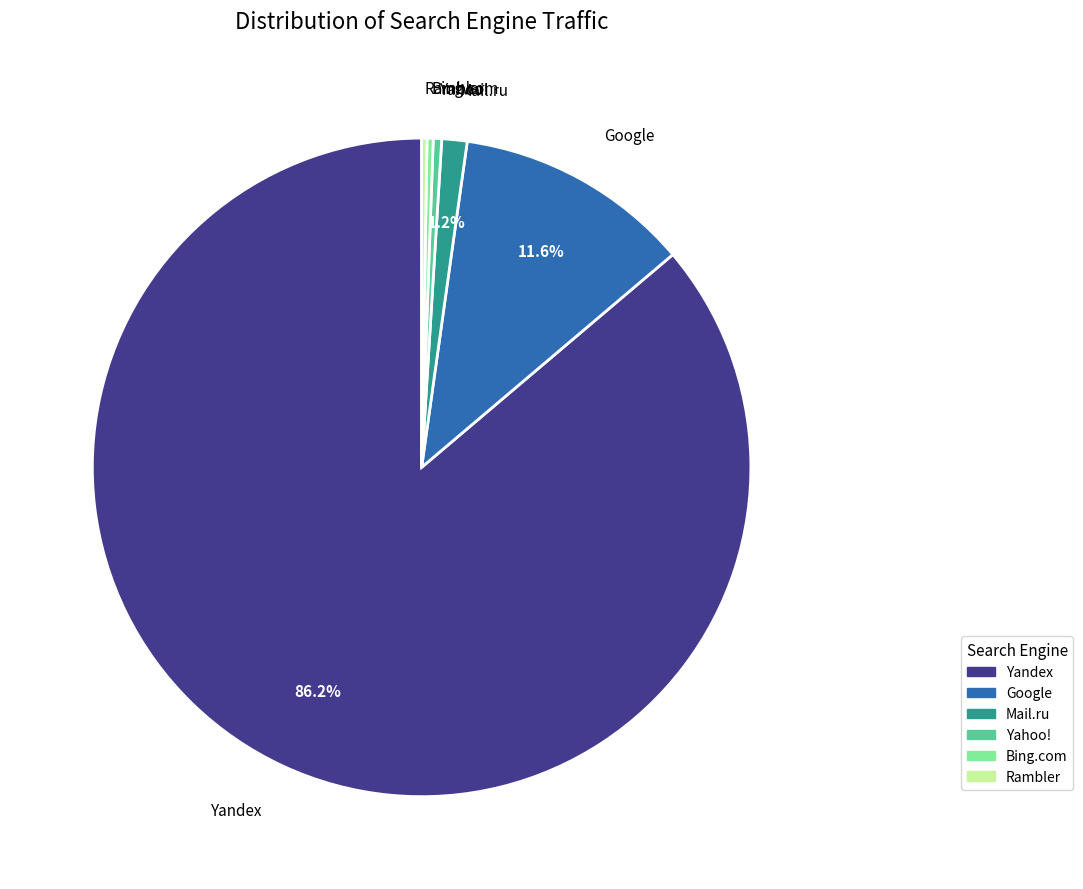

Is it true that Mail.ru is 1% of the pie?

True